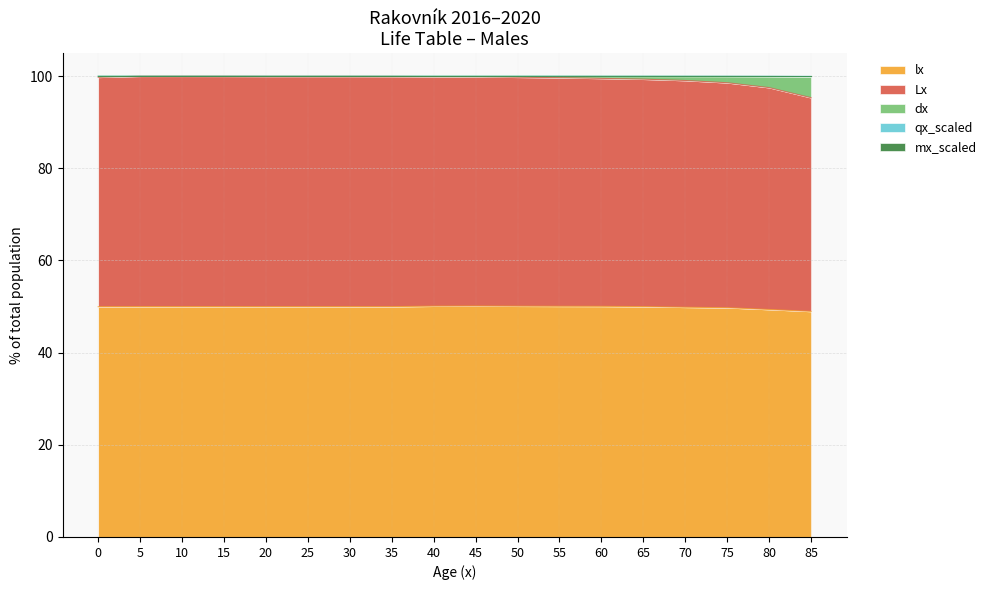

Does the chart have visible grid lines?

Yes